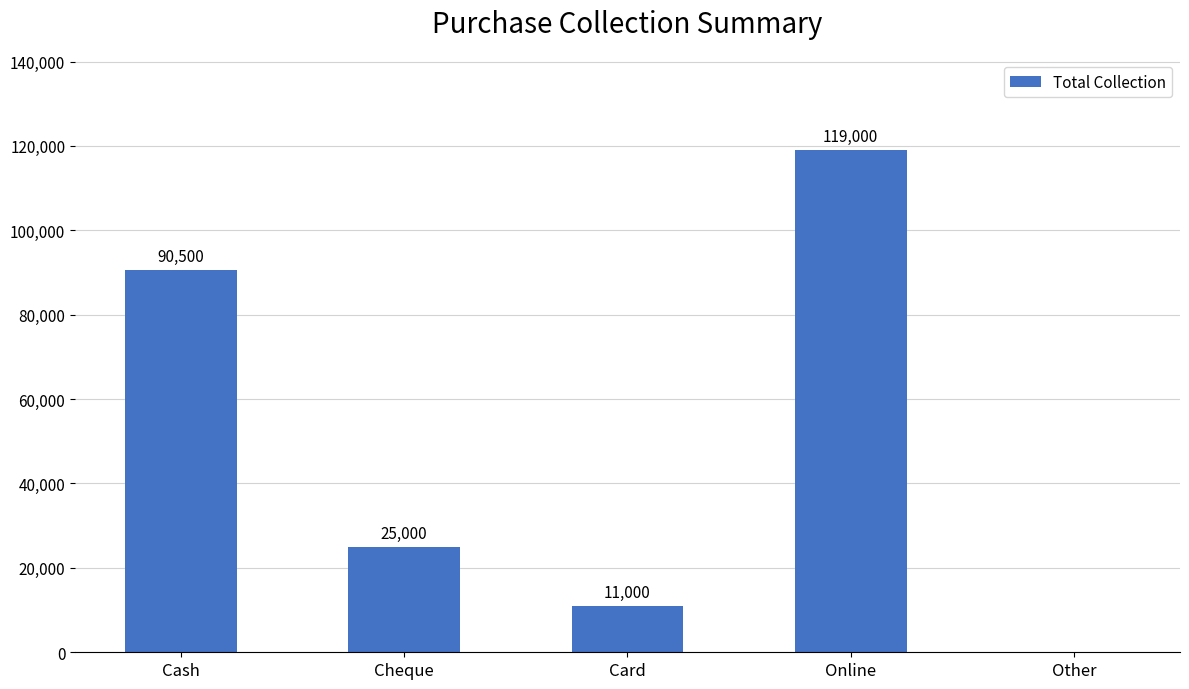

How many series are shown in this chart?

1